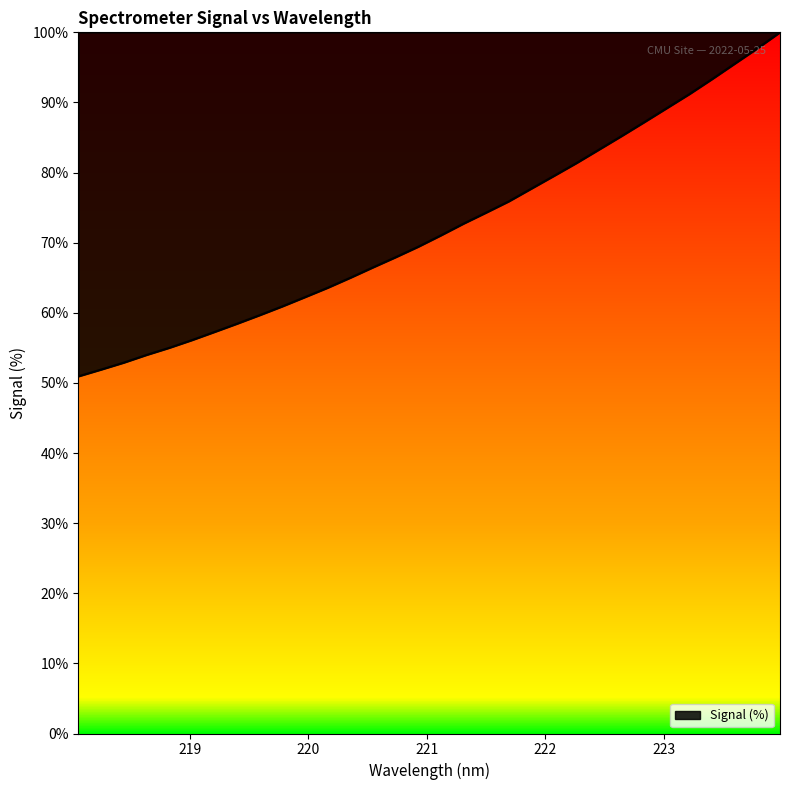

How many lines are shown in the chart?

1